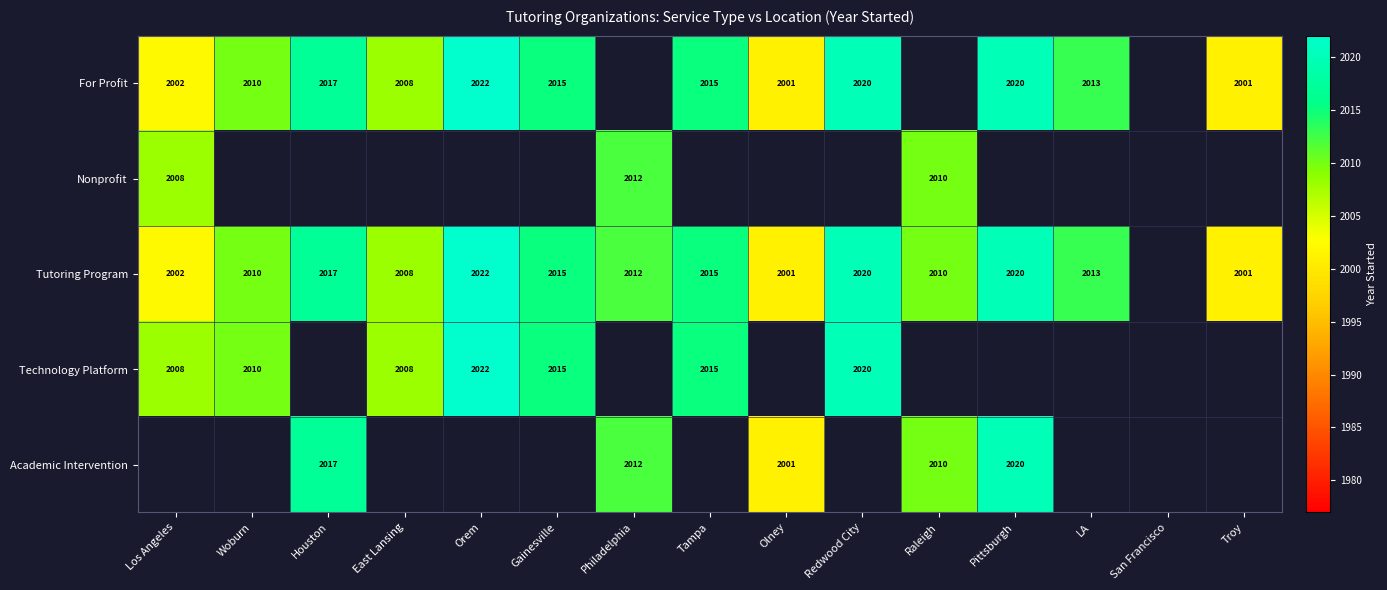

What is the total value across all series at Philadelphia?

6036